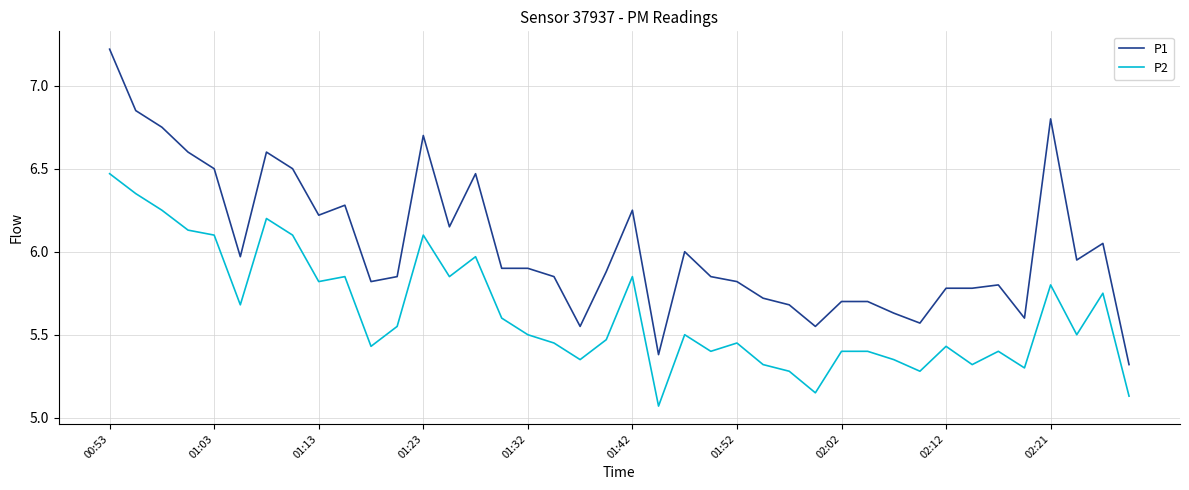

Which series has the largest total across all categories?

P1